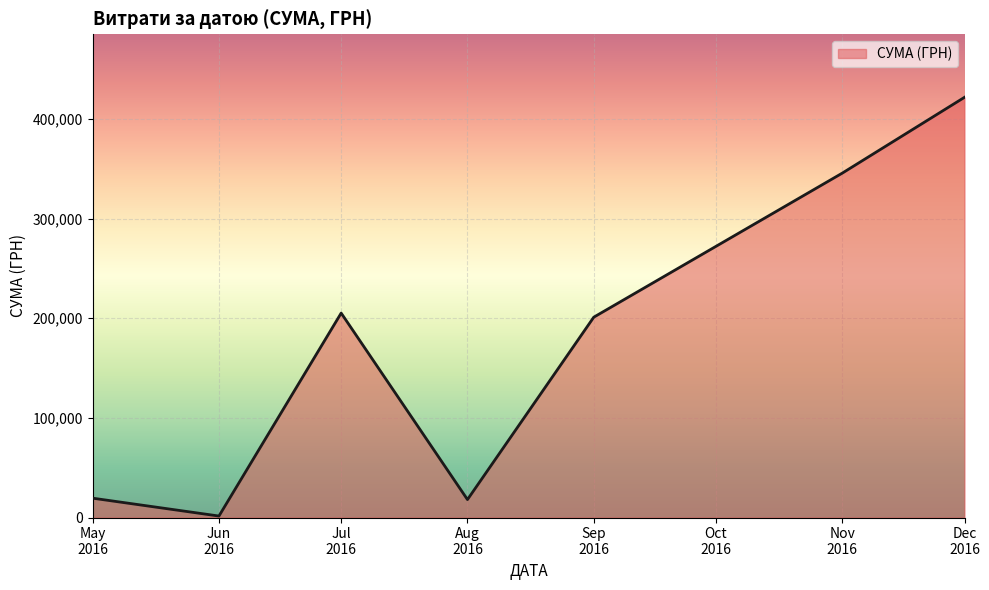

At which category does the chart reach its peak across all series?

Dec
2016